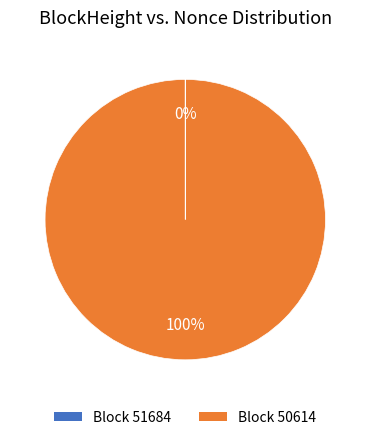

Is there a majority slice in this chart?

Yes